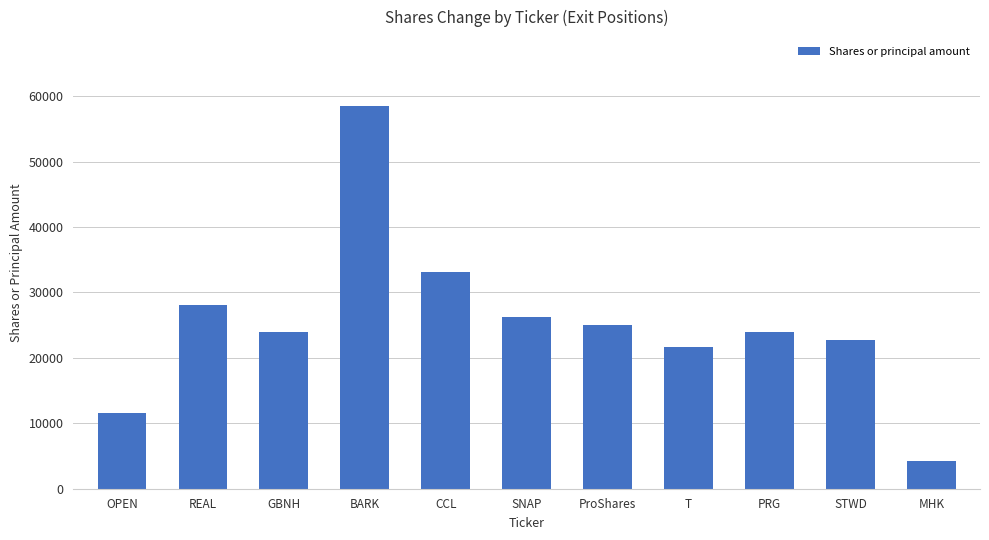

Count the number of data series in this chart.

1